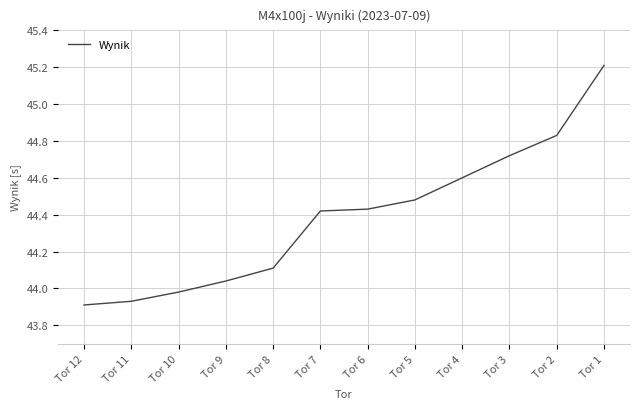

Between Tor 4 and Tor 3, which is larger?

Tor 3